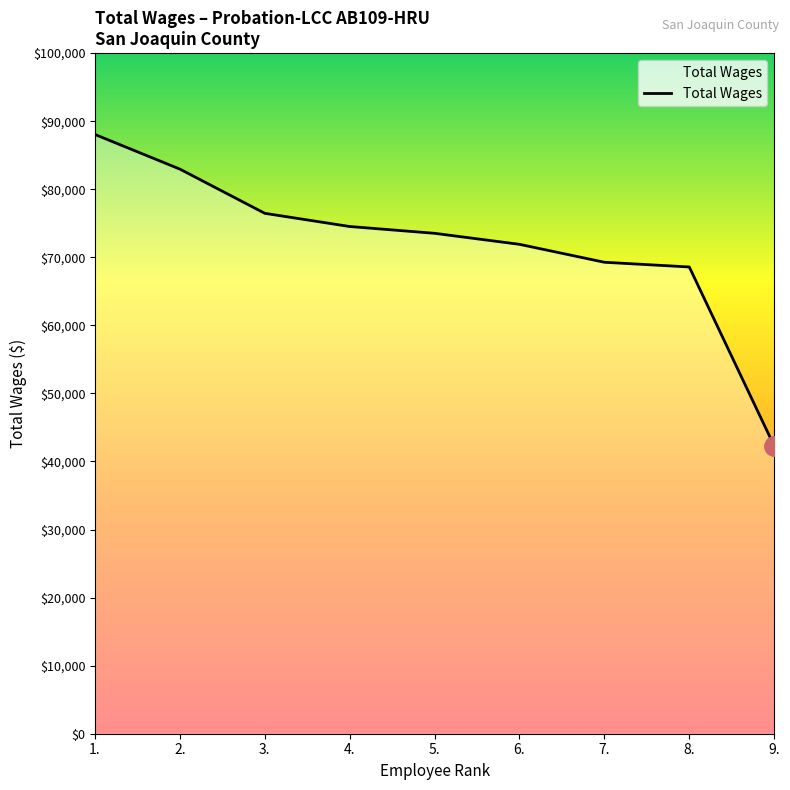

Reading right to left, list all the values displayed in this chart.

42285	68580	69273	71908	73527	74525	76463	82960	88045